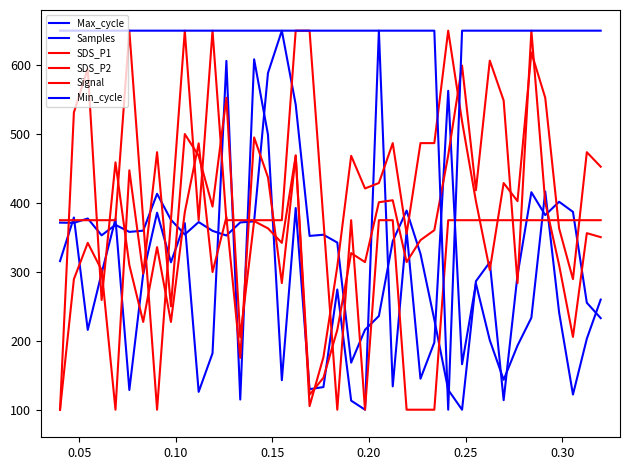

Reading left to right, list all the values displayed in this chart.

Max_cycle: 315.7	378.9	215.8	298.1	376.7	128.7	297.3	385.9	313.9	370.8	125.9	181.9	606.1	114.8	608.5	499.2	142.8	392.7	129.8	132.9	274.4	113.2	100.0	650.0	133.9	359.1	145.0	197.6	562.7	166.0	283.1	200.9	143.4	193.1	233.4	416.5	241.3	122.0	203.1	259.8
Samples: 371.5	371.1	377.4	353.0	368.2	358.0	359.8	413.4	375.6	354.3	372.3	359.6	352.8	371.7	373.3	588.6	650.0	542.7	352.2	353.9	342.5	168.3	216.0	235.9	344.6	389.0	326.3	230.6	128.9	100.0	286.4	314.0	113.8	295.4	415.6	382.4	401.7	387.1	255.2	232.9
SDS_P1: 100.0	531.3	595.0	259.2	458.9	309.9	227.4	335.9	227.4	386.6	486.4	299.7	379.3	175.3	495.1	437.2	283.8	469.1	121.7	146.3	215.8	327.2	314.2	401.1	403.9	314.2	346.1	360.5	469.1	599.3	418.4	606.6	548.7	283.8	650.0	401.1	309.9	205.7	356.2	350.4
SDS_P2: 100.0	289.5	342.1	302.6	100.0	447.4	297.4	473.7	250.0	500.0	468.4	394.7	552.6	205.3	373.7	363.2	342.1	468.4	105.3	176.3	307.9	468.4	421.1	428.9	486.8	355.3	486.8	486.8	650.0	518.4	402.6	302.6	428.9	402.6	618.4	552.6	363.2	289.5	473.7	452.6
Signal: 375.0	375.0	375.0	375.0	375.0	650.0	375.0	100.0	375.0	650.0	375.0	650.0	375.0	375.0	375.0	375.0	375.0	650.0	650.0	375.0	100.0	375.0	100.0	375.0	375.0	100.0	100.0	100.0	375.0	375.0	375.0	375.0	375.0	375.0	375.0	375.0	375.0	375.0	375.0	375.0
Min_cycle: 650.0	650.0	650.0	650.0	650.0	650.0	650.0	650.0	650.0	650.0	650.0	650.0	650.0	650.0	650.0	650.0	650.0	650.0	650.0	650.0	650.0	650.0	650.0	650.0	650.0	650.0	650.0	650.0	100.0	650.0	650.0	650.0	650.0	650.0	650.0	650.0	650.0	650.0	650.0	650.0